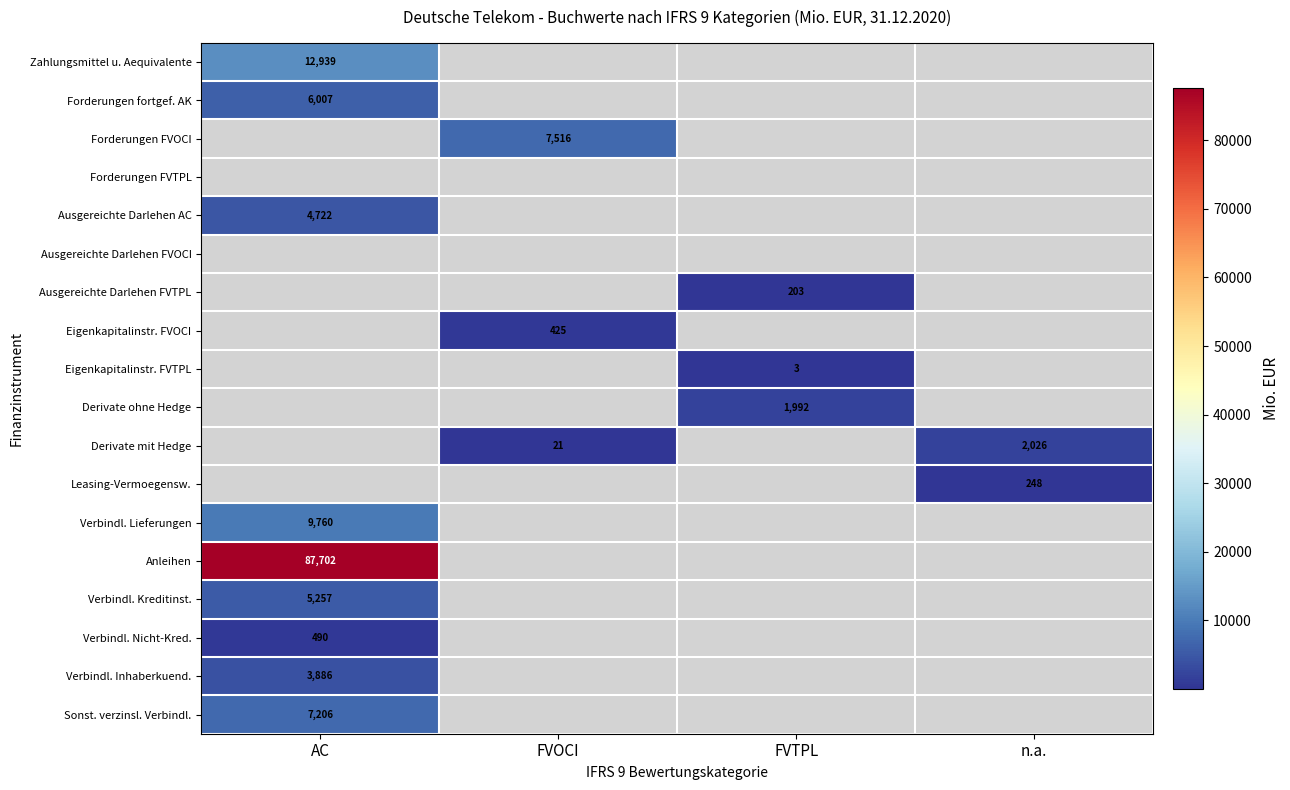

True or false: Leasing-Vermoegensw. has a value of 115 at n.a..

False